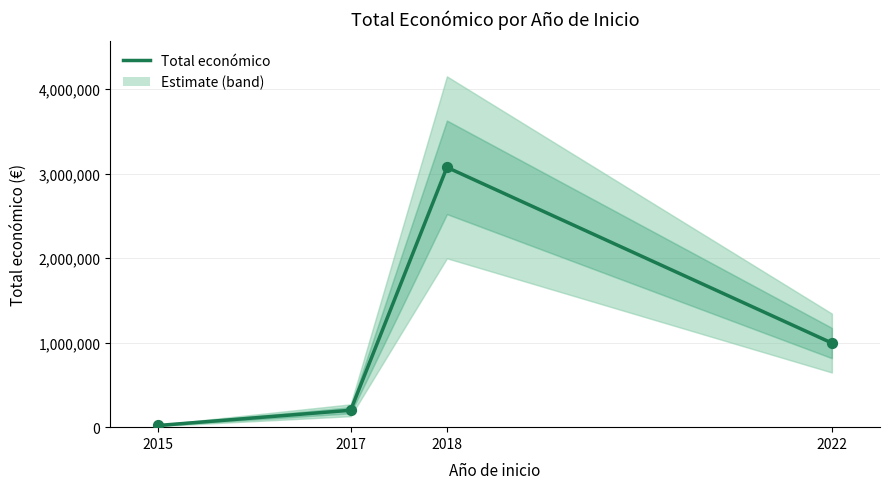

Approximately how many times larger is the value at 2018 compared to 2015?

153.6